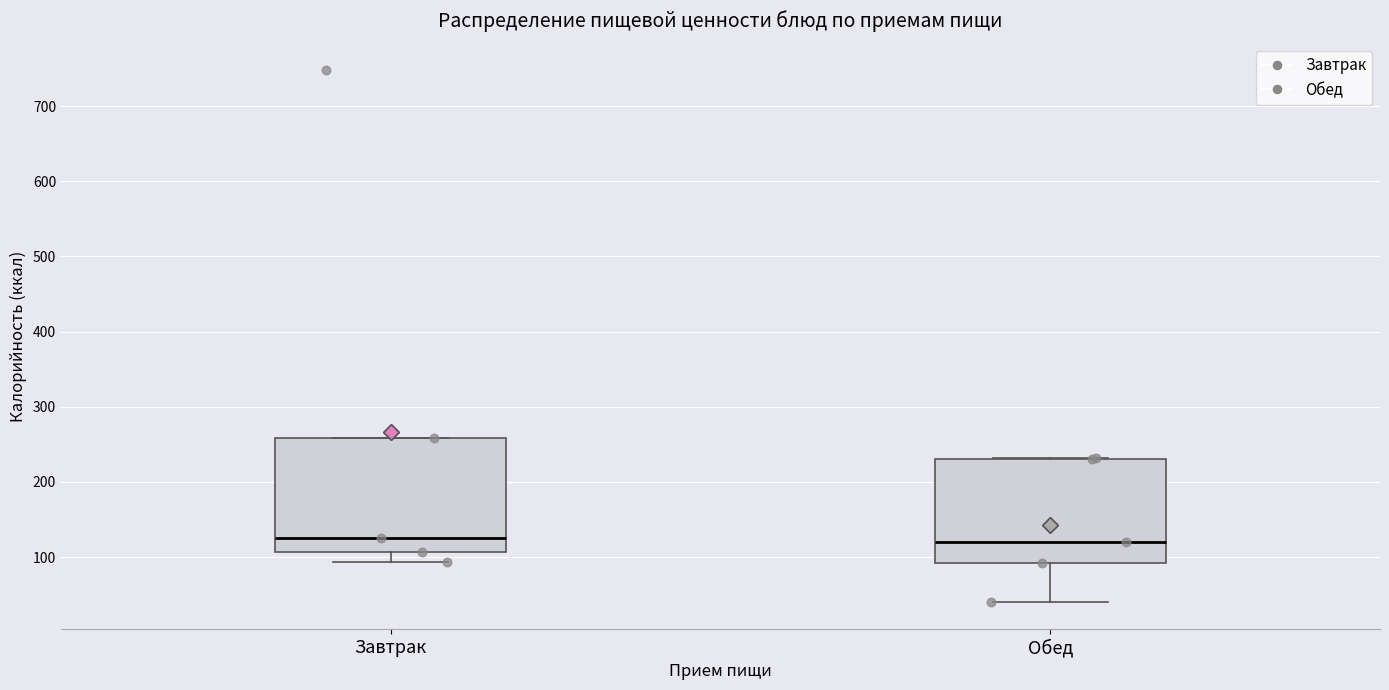

Where does the lower whisker of the box for Завтрак end on the y-axis? The values are not printed on the chart, so give them approximately, as read against the axis.

90